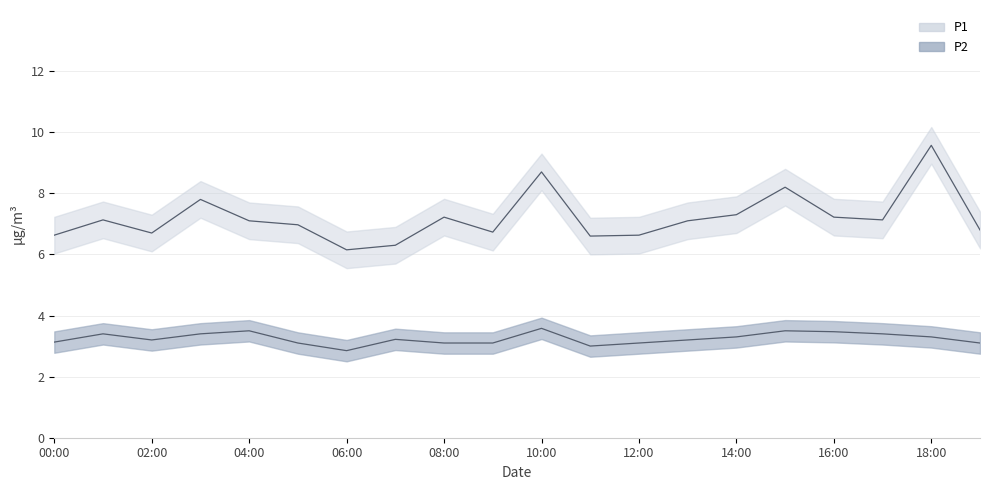

Reading right to left, transcribe all the data shown in this chart.

P1: 19:00=6.8	18:00=9.6	17:00=7.1	16:00=7.2	15:00=8.2	14:00=7.3	13:00=7.1	12:00=6.6	11:00=6.6	10:00=8.7	09:00=6.7	08:00=7.2	07:00=6.3	06:00=6.2	05:00=7.0	04:00=7.1	03:00=7.8	02:00=6.7	01:00=7.1	00:00=6.6
P2: 19:00=3.1	18:00=3.3	17:00=3.4	16:00=3.5	15:00=3.5	14:00=3.3	13:00=3.2	12:00=3.1	11:00=3.0	10:00=3.6	09:00=3.1	08:00=3.1	07:00=3.2	06:00=2.9	05:00=3.1	04:00=3.5	03:00=3.4	02:00=3.2	01:00=3.4	00:00=3.1